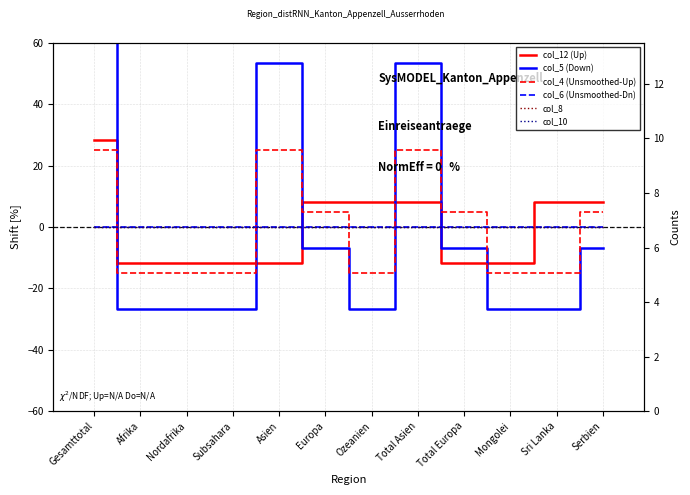

Which series has the largest total across all categories?

col_5 (Down)